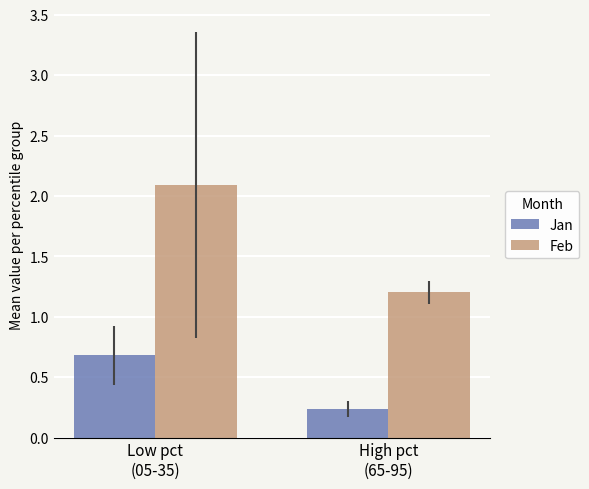

What are all the series names shown in the legend?

Jan, Feb